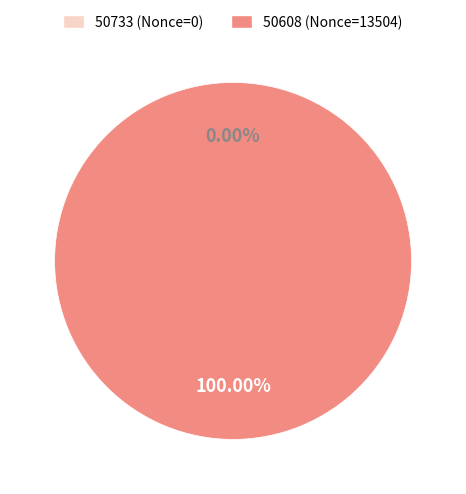

True or false: 50608 accounts for 90% of the total.

False